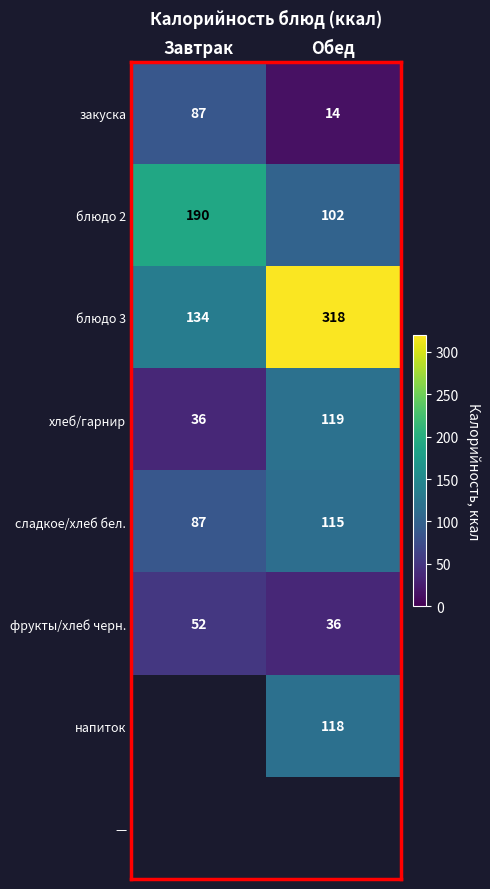

List the labels in order of хлеб/гарнир value, smallest first.

Завтрак, Обед